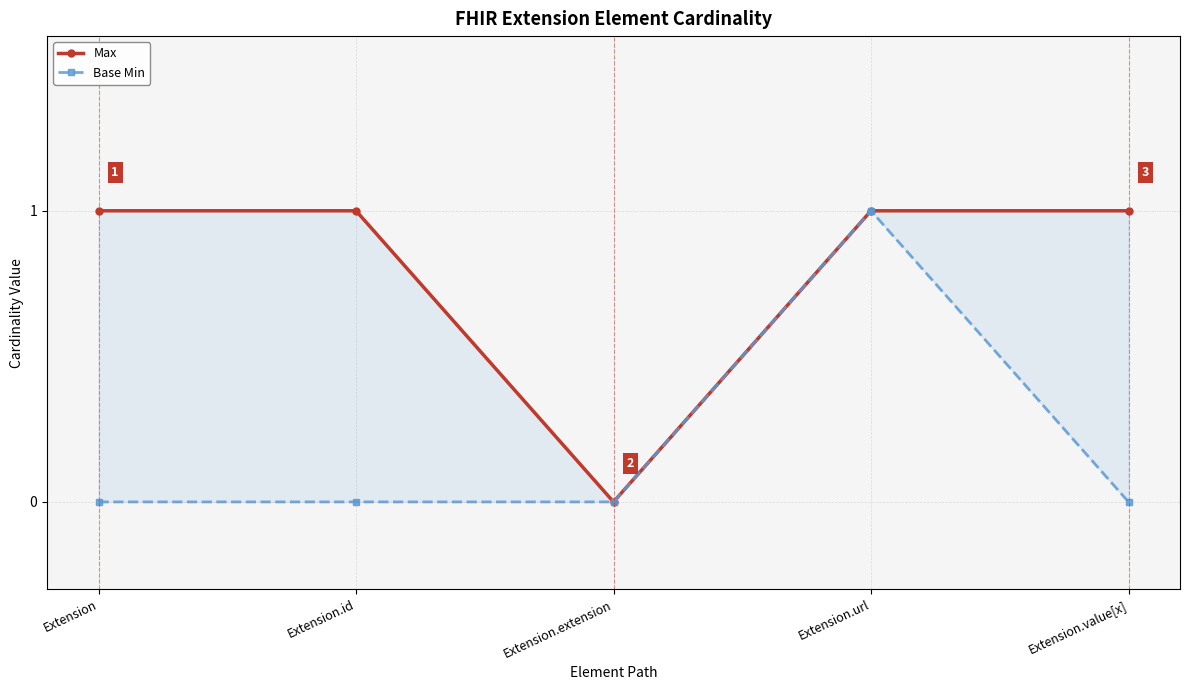

Reading left to right, transcribe all the data shown in this chart.

Max: 1	1	0	1	1
Base Min: 0	0	0	1	0